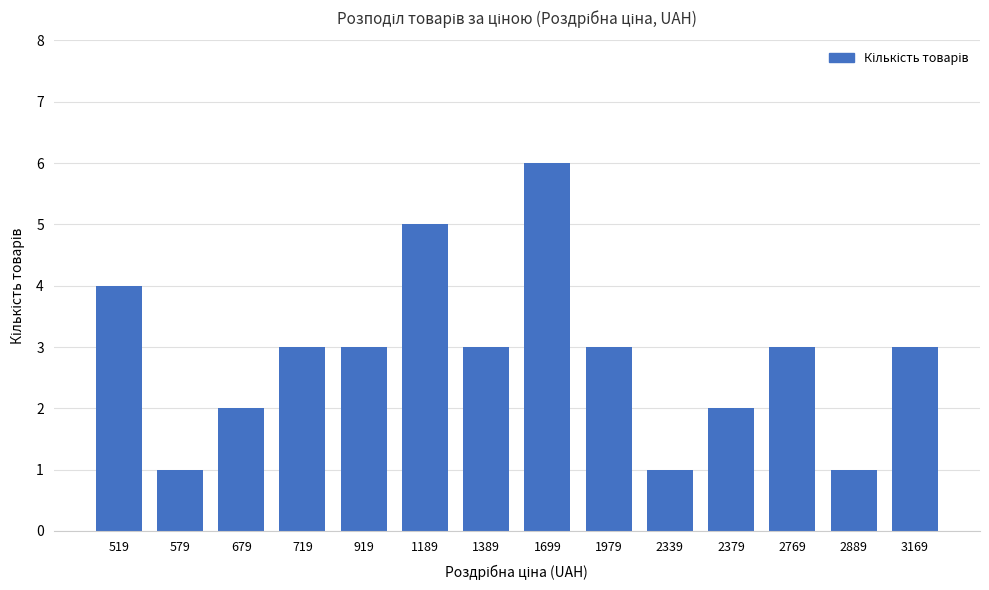

Where does the data first go above 3?

519